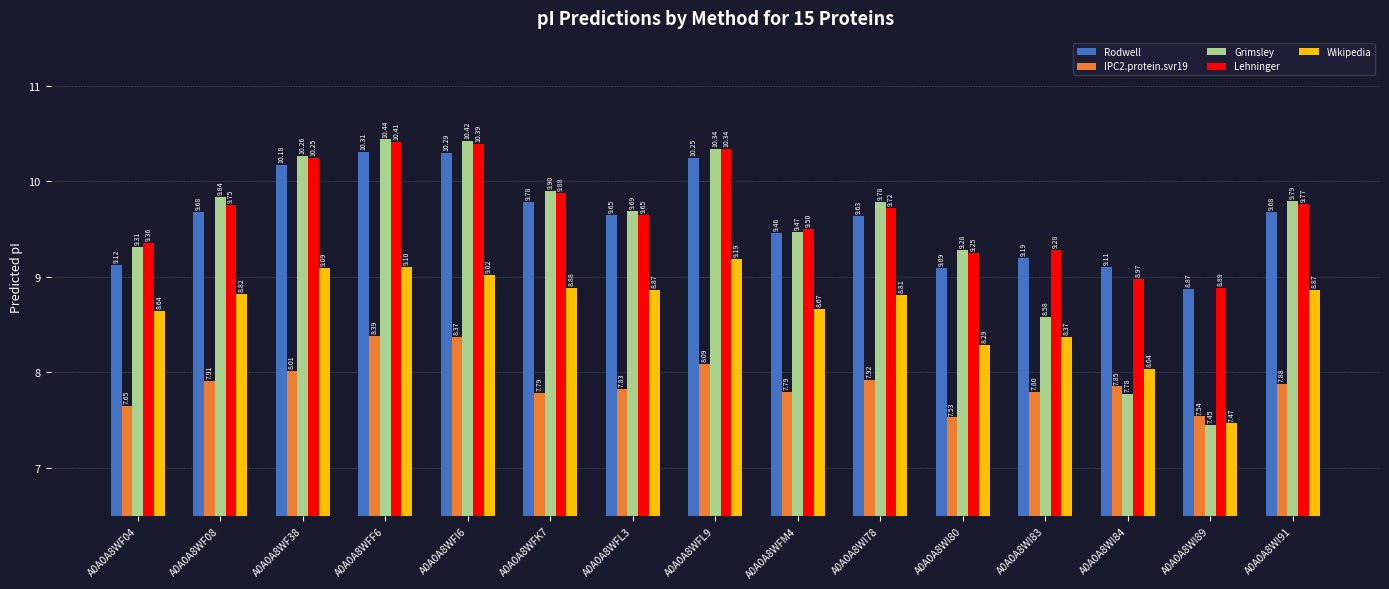

How many groups of bars are there?

15